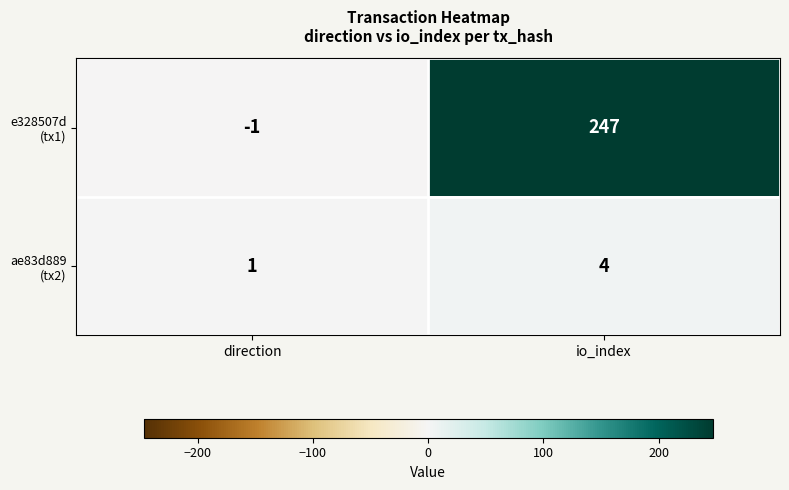

What is the greatest value displayed?

247